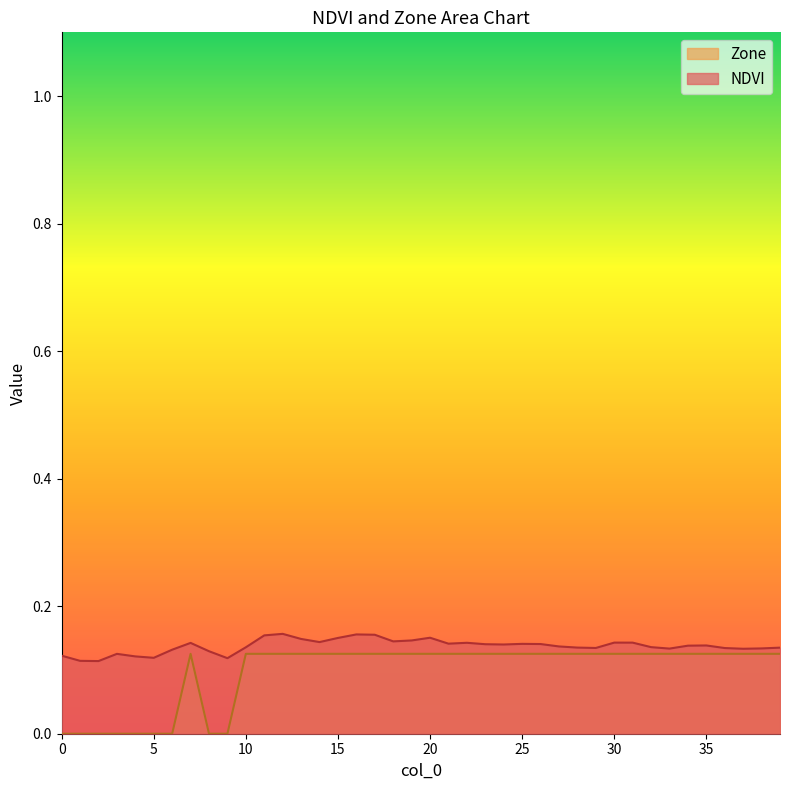

Which series has the widest spread of values?

Zone